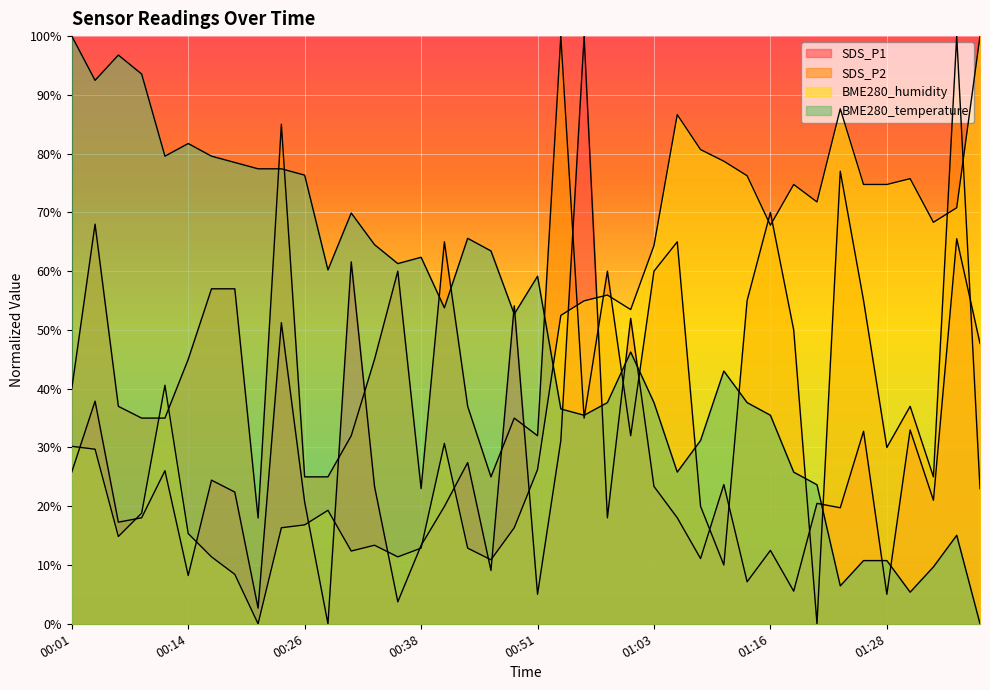

Which series has the largest range (max minus min)?

SDS_P1